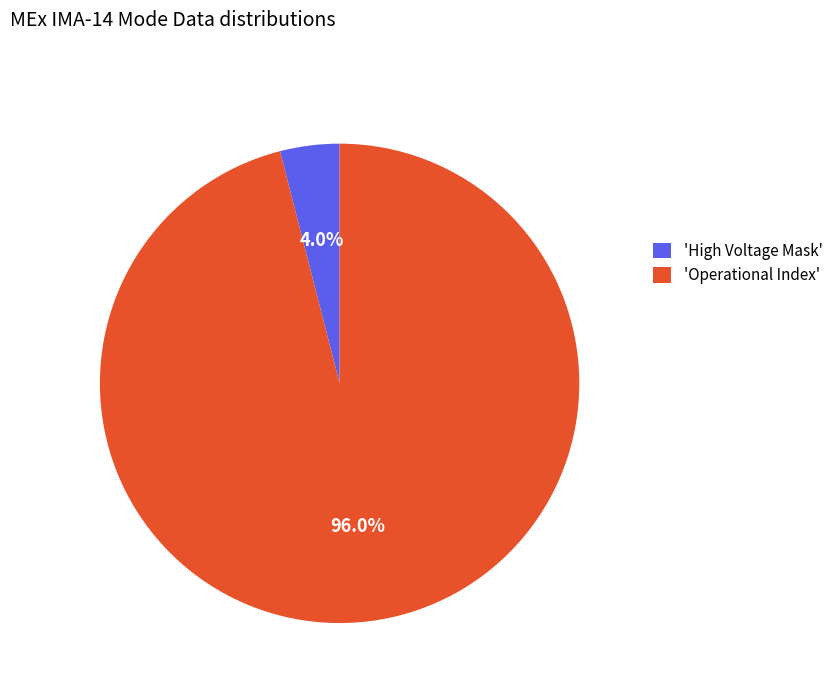

How many segments does this pie chart have?

2